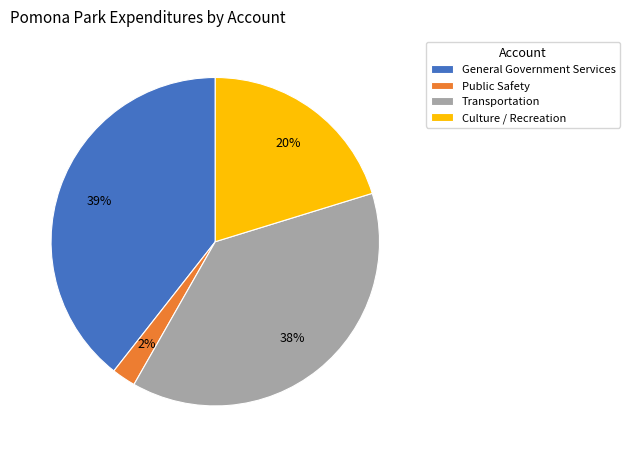

To the nearest percent, what portion does Culture / Recreation represent?

20%